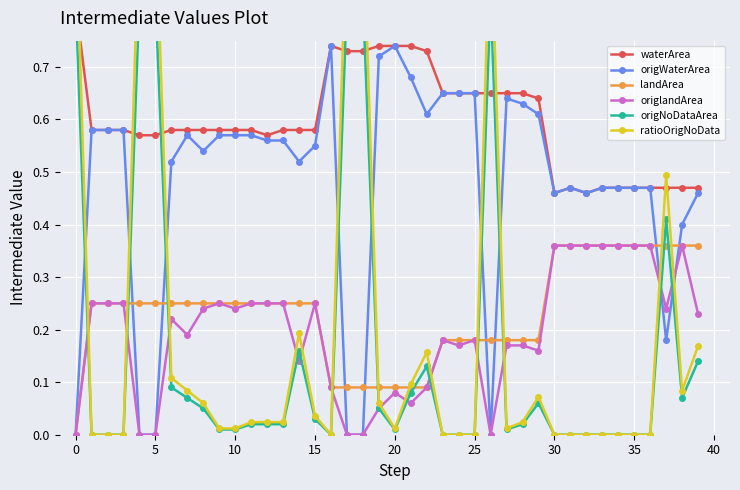

Is the value of origNoDataArea at 11 greater than the value of origWaterArea at 30?

No